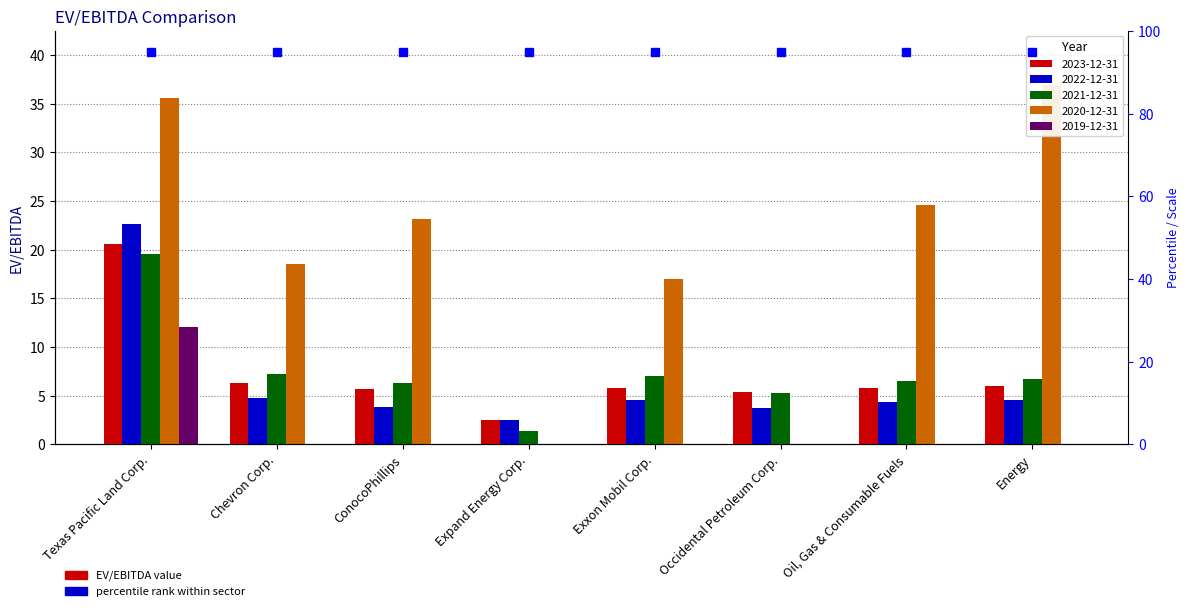

At ConocoPhillips, list the series in order from largest to smallest.

2020-12-31, 2021-12-31, 2023-12-31, 2022-12-31, 2019-12-31